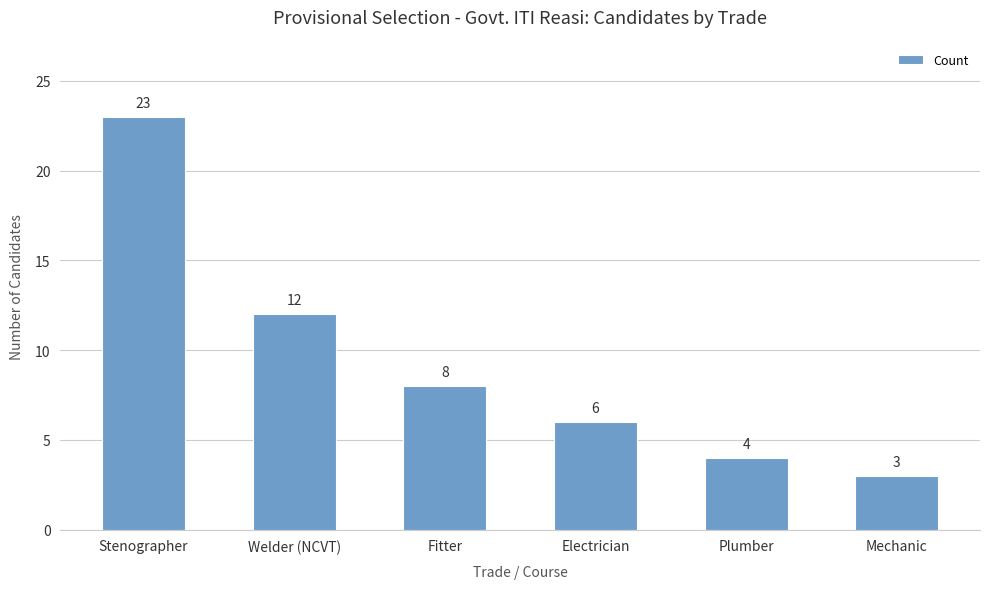

What is the maximum value shown in the chart?

23